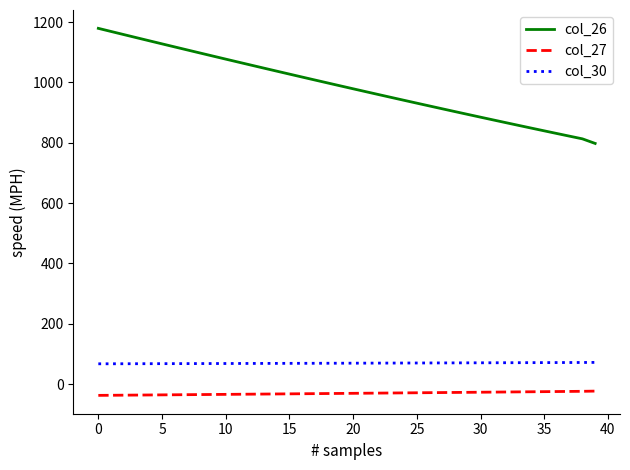

What is the minimum value shown in the chart?

-37.6